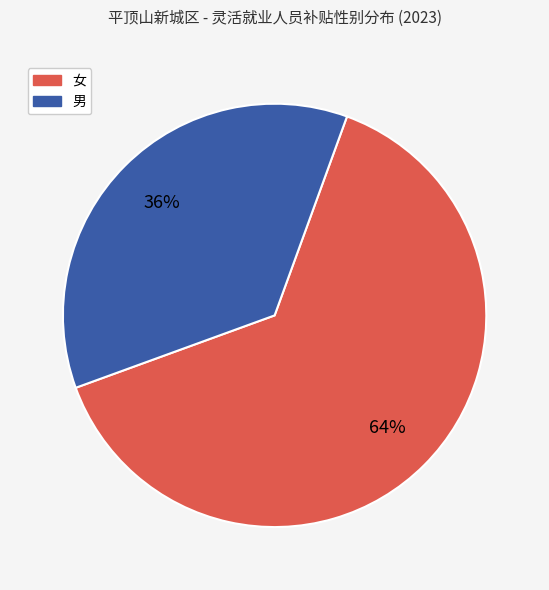

Is 男 the majority of the pie?

No